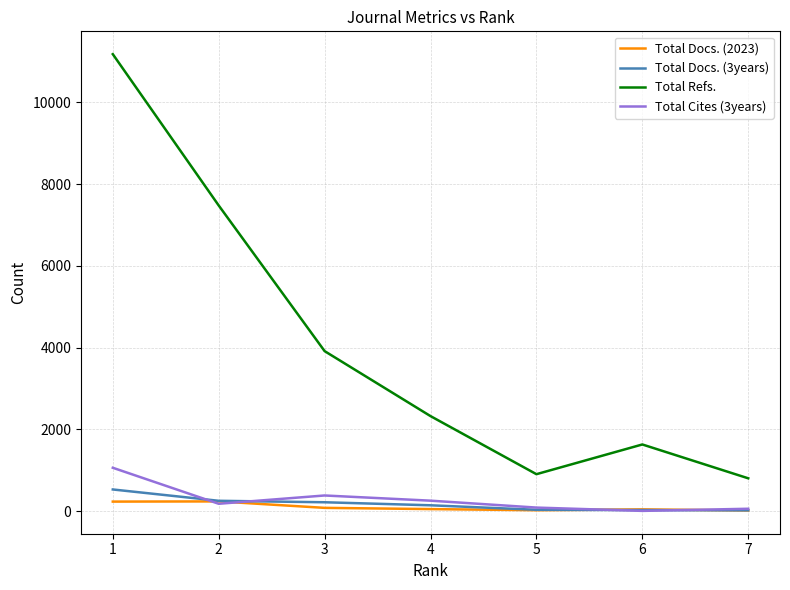

True or false: Total Refs. and Total Docs. (3years) cross at least once.

False